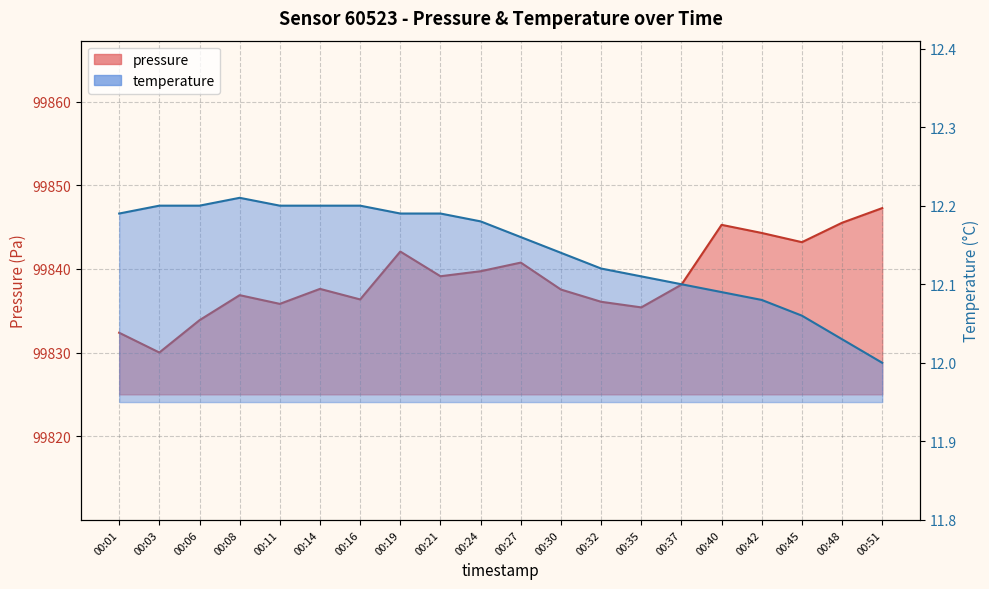

Which has a higher value, 00:42 or 00:51?

00:51